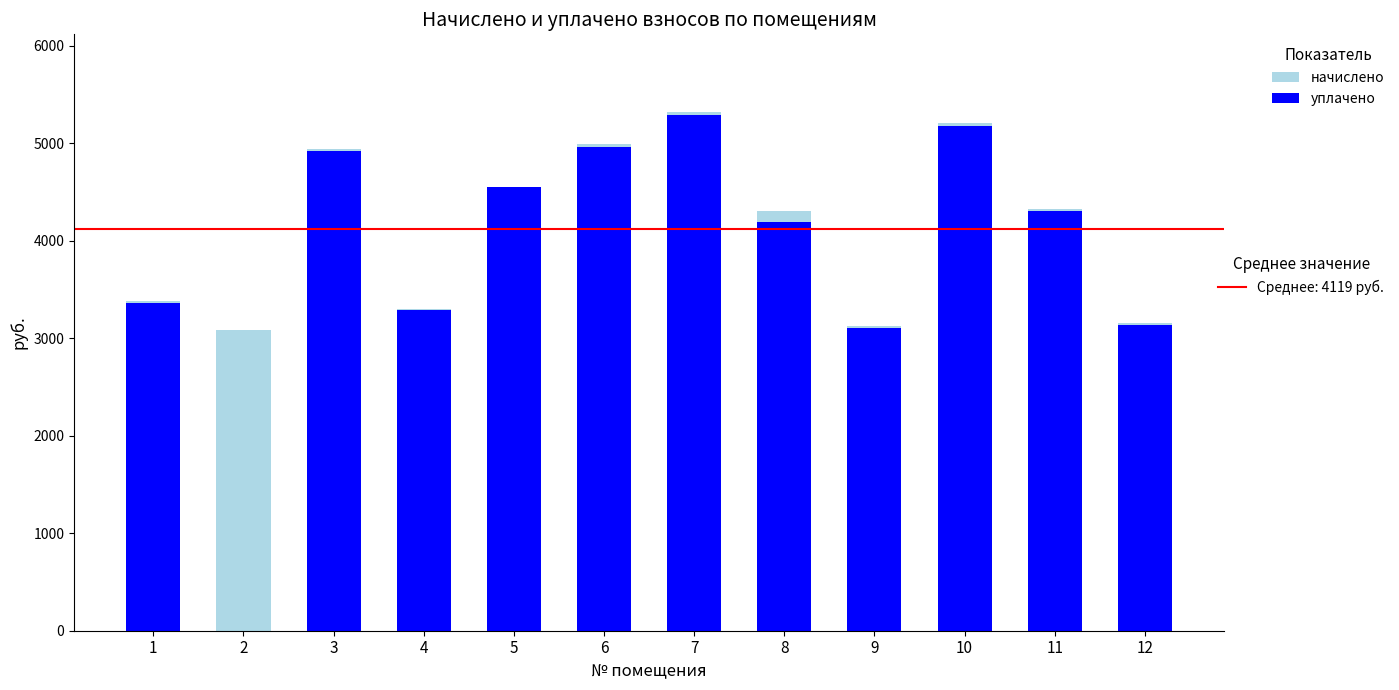

Reading left to right, list all the values displayed in this chart.

начислено: 3382.2	3086.2	4942.4	3302.5	4293.2	4987.9	5318.2	4304.6	3120.4	5204.3	4327.4	3154.4
уплачено: 3365.9	0.0	4918.6	3286.6	4546.4	4963.8	5292.5	4189.2	3105.3	5179.1	4306.5	3139.2